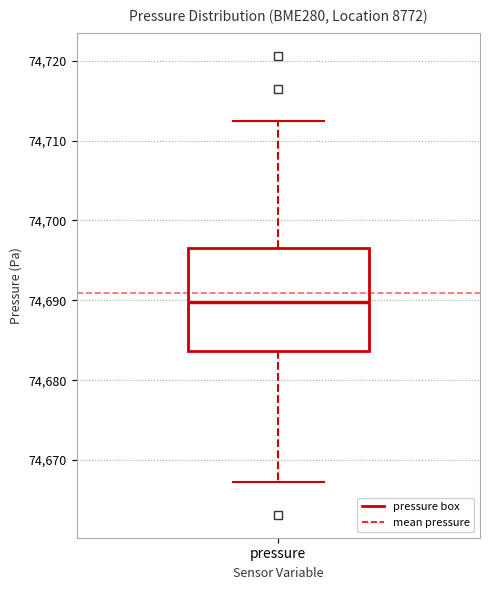

Read this box plot against the y-axis: the position of the median line, the range covered by the box, and the ends of both whiskers. The values are not printed on the chart, so give them approximately, as read against the axis.

median 74690, box 74684 to 74697, whiskers 74667 to 74712